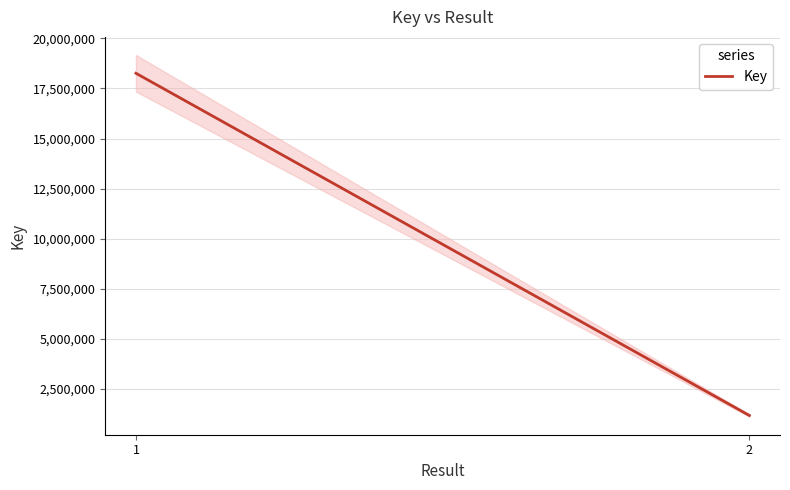

How many lines are shown in the chart?

1